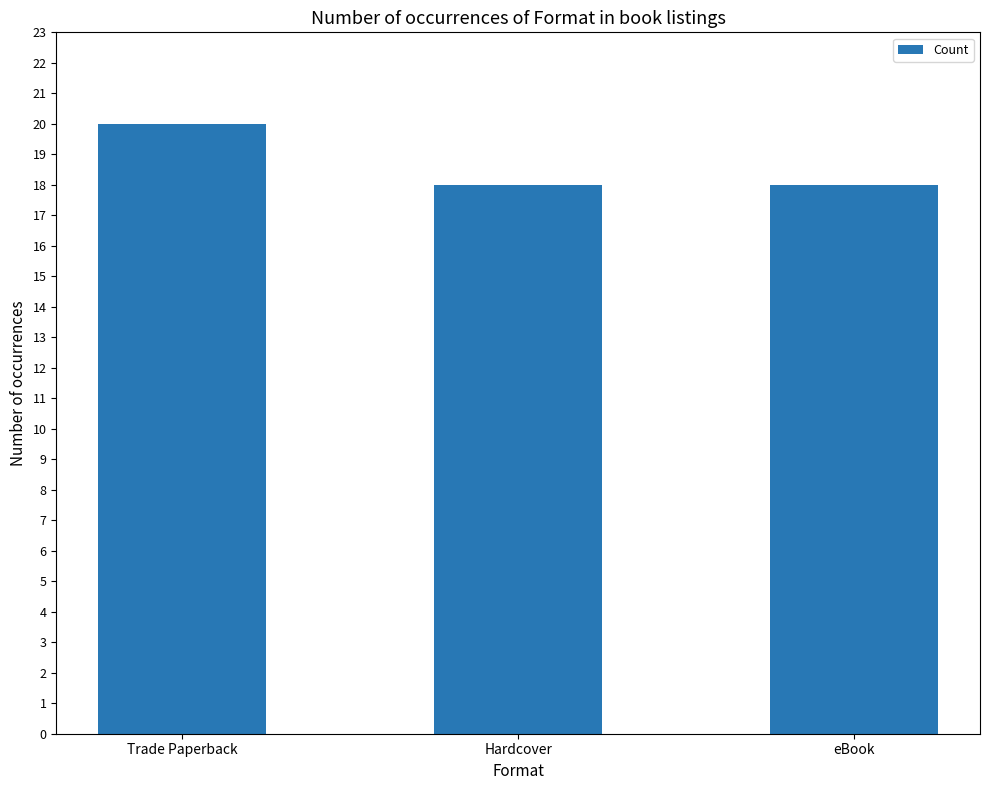

What is the maximum value shown in the chart?

20